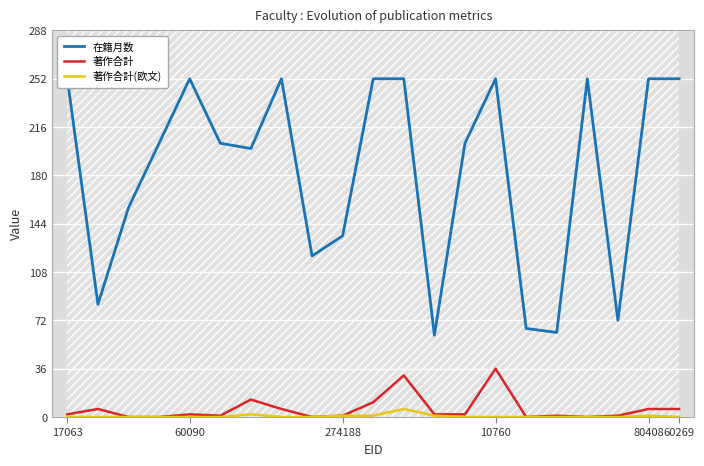

What is the difference between the maximum and minimum values in the 著作合計 series?

36